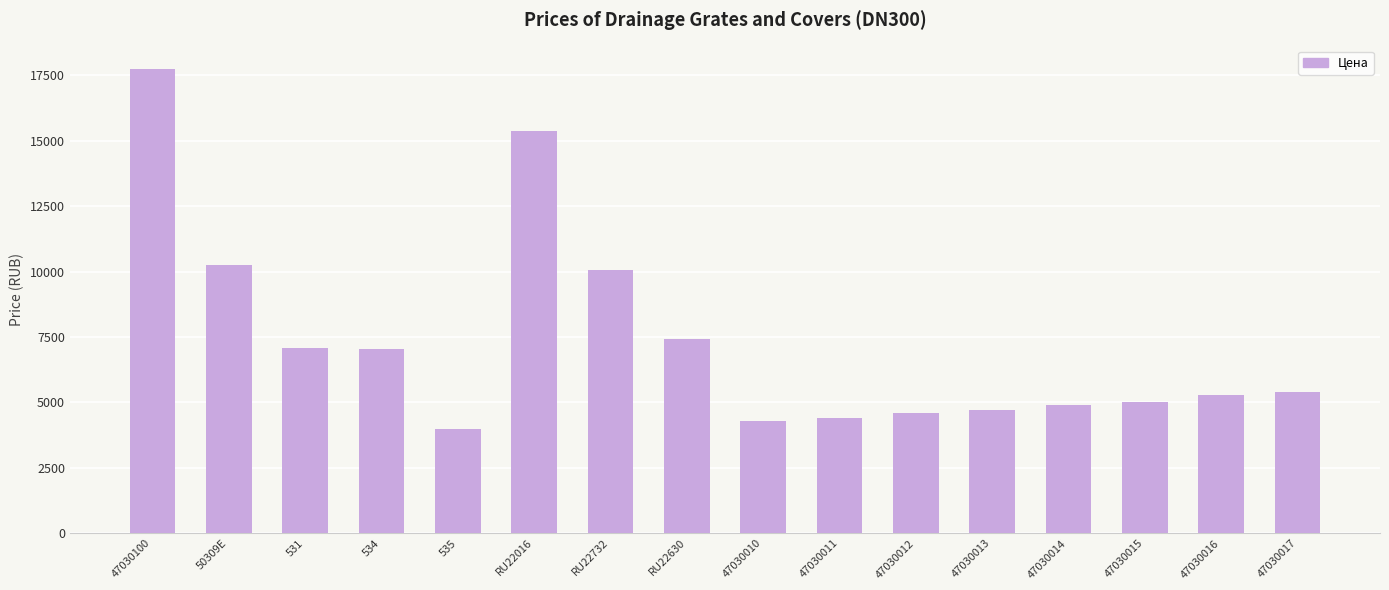

What is the change in value from 47030100 to 47030013?

-13068